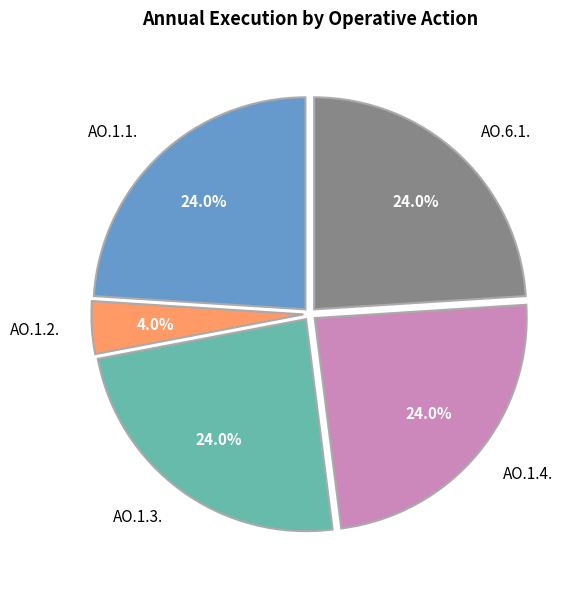

How many segments does this pie chart have?

5